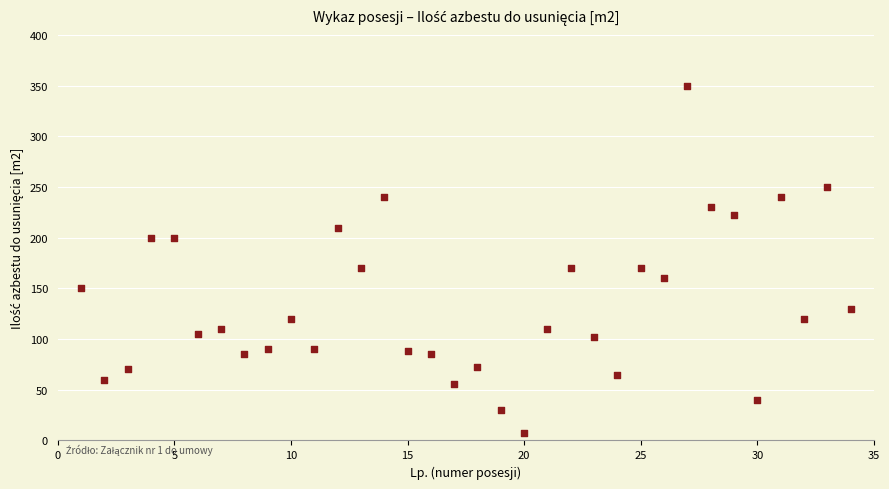

What is the range of Y values (max minus min)?

343